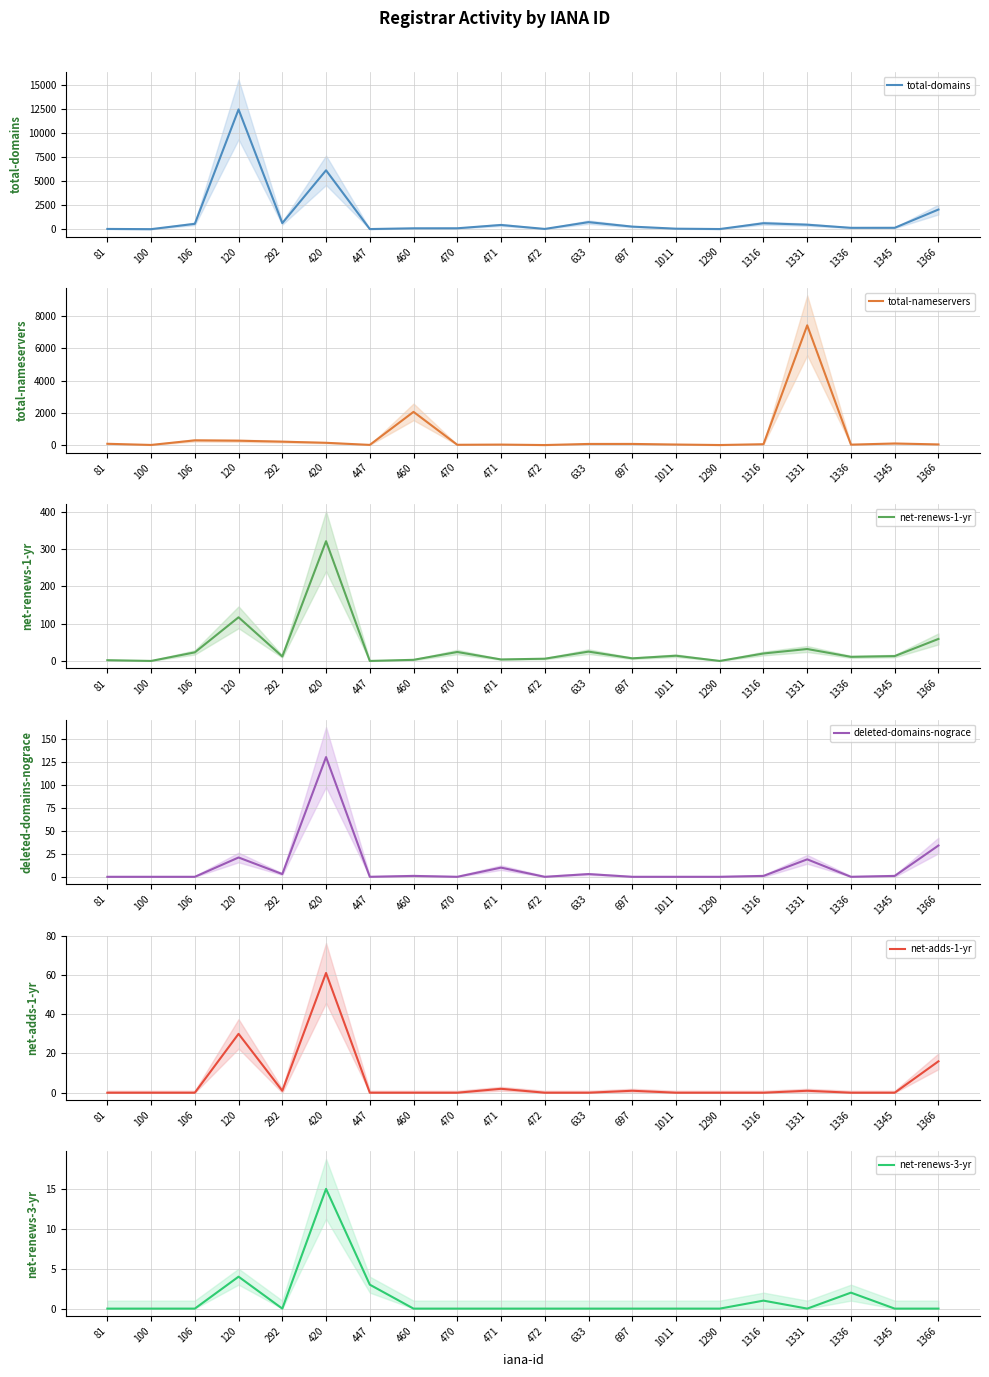

At which category is the sum across all series the highest?

120